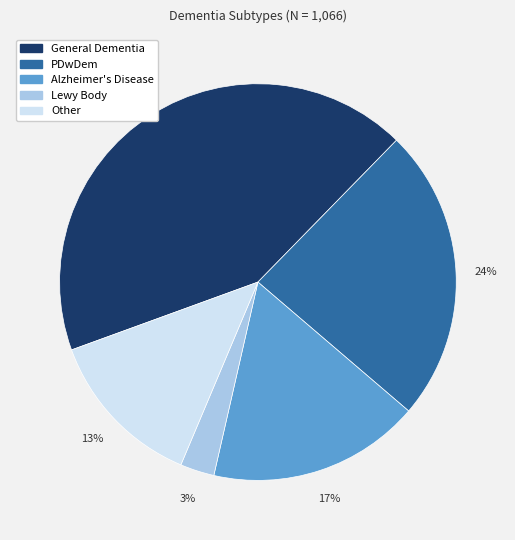

Do General Dementia and Lewy Body together represent more than half of the pie?

No